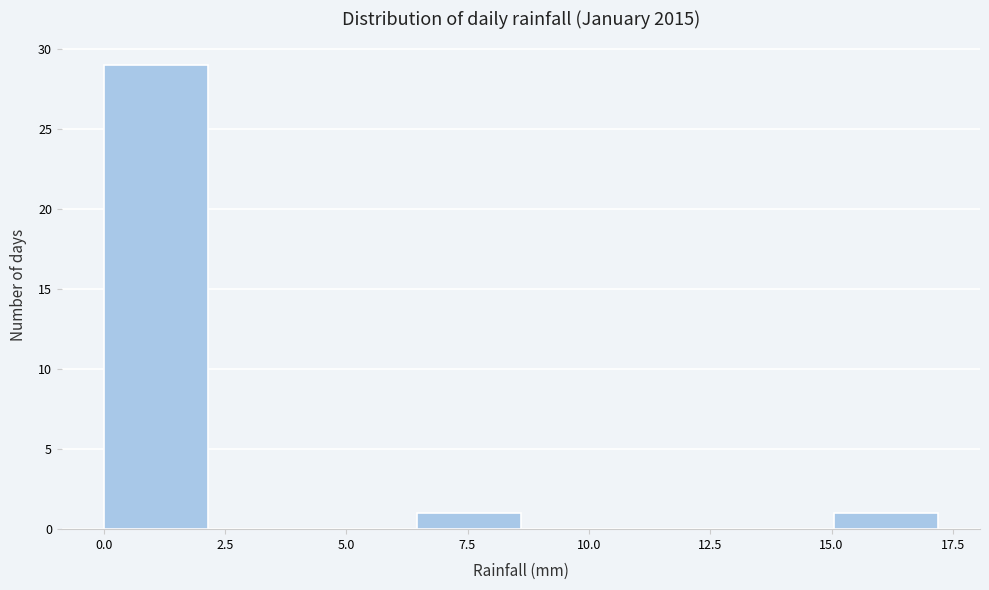

Which range on the x-axis has the tallest bar?

0.00 to 2.15